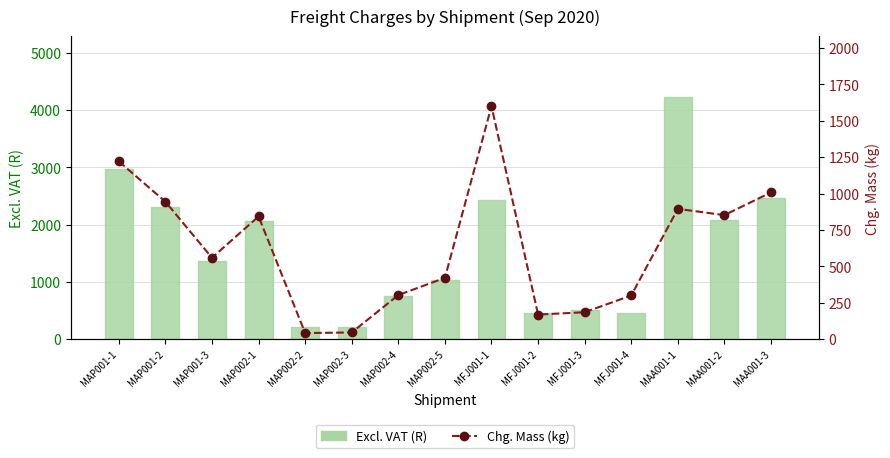

Between MAP002-5 and MAP002-3, which is larger?

MAP002-5